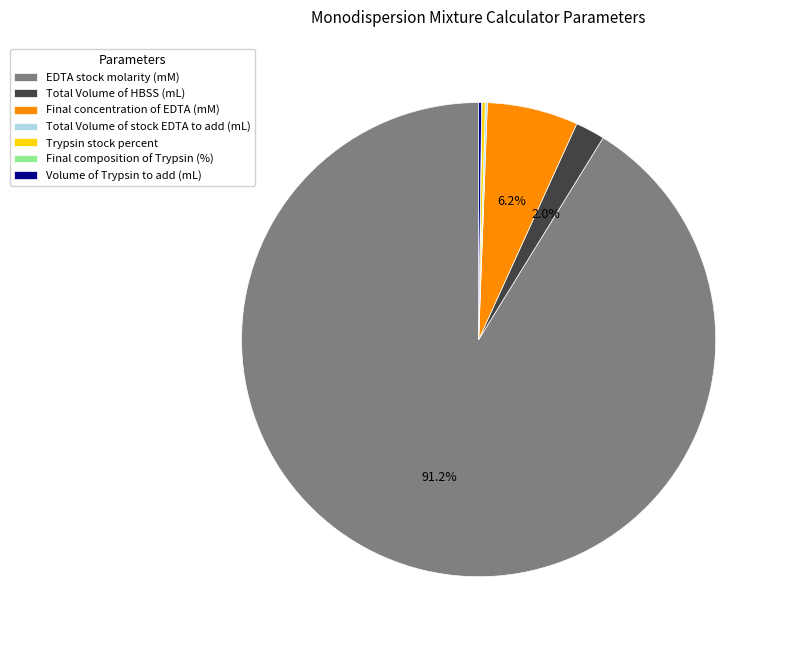

Which slice represents more than half of the pie?

EDTA stock molarity (mM)